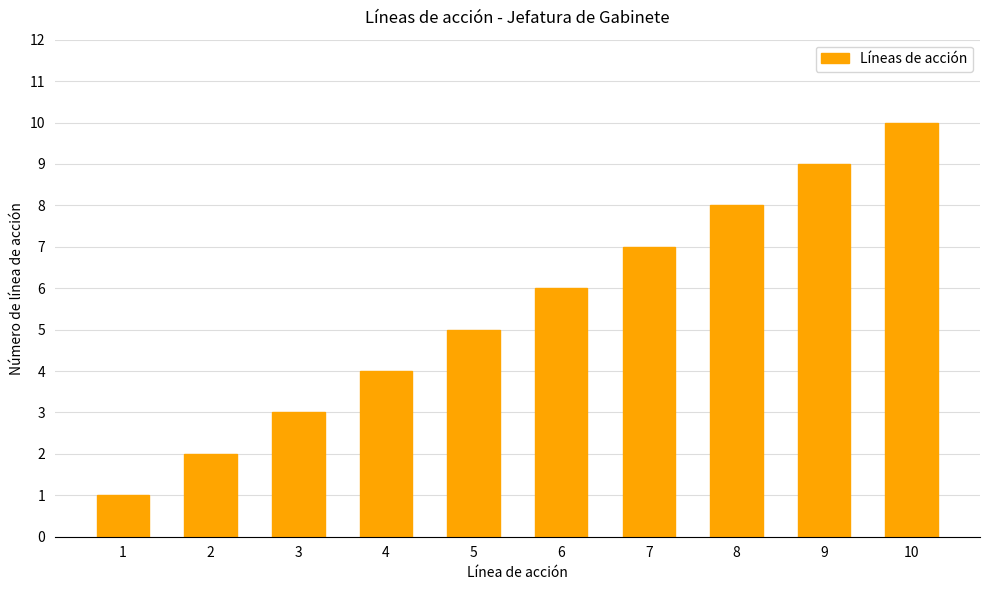

What is the sum of all values?

55